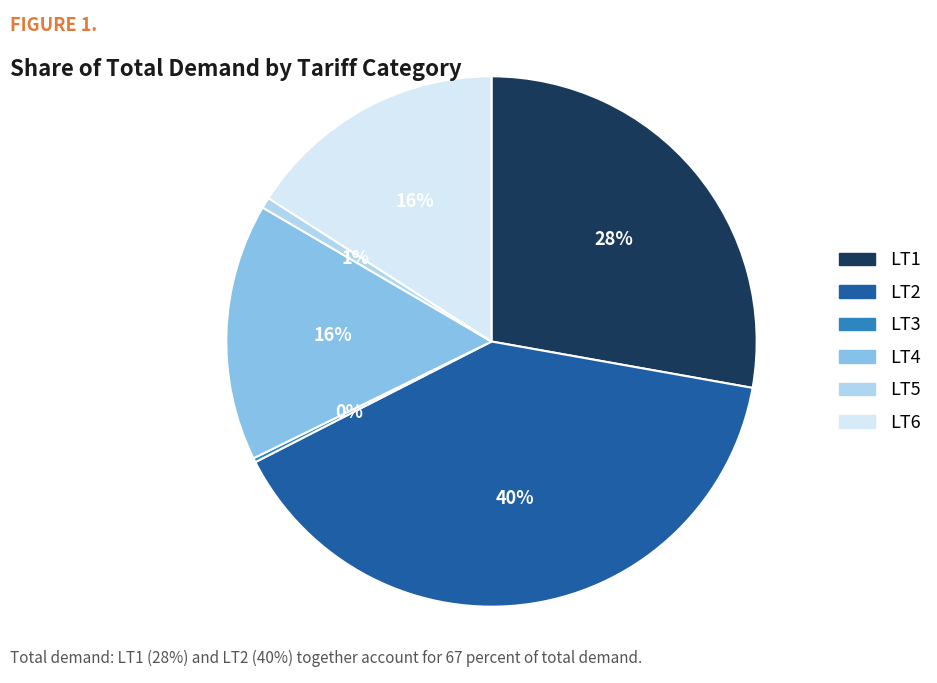

True or false: LT4 accounts for 6% of the total.

False